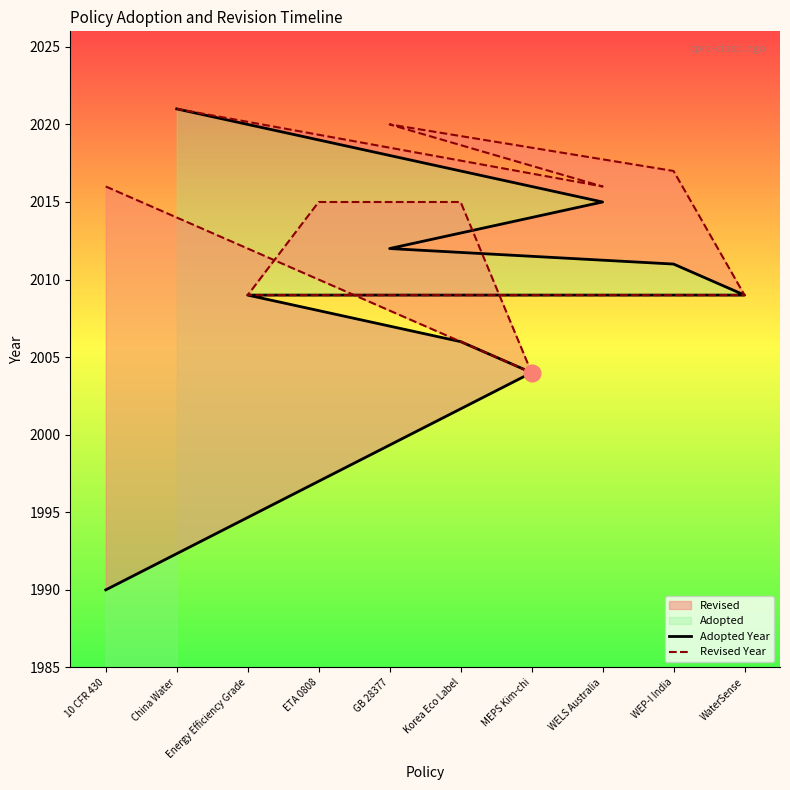

True or false: Adopted Year has a value of 951 at Korea Eco Label.

False